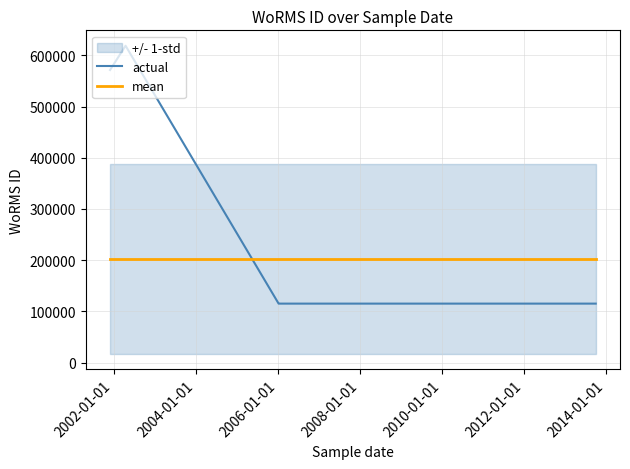

Which series has the largest total across all categories?

actual